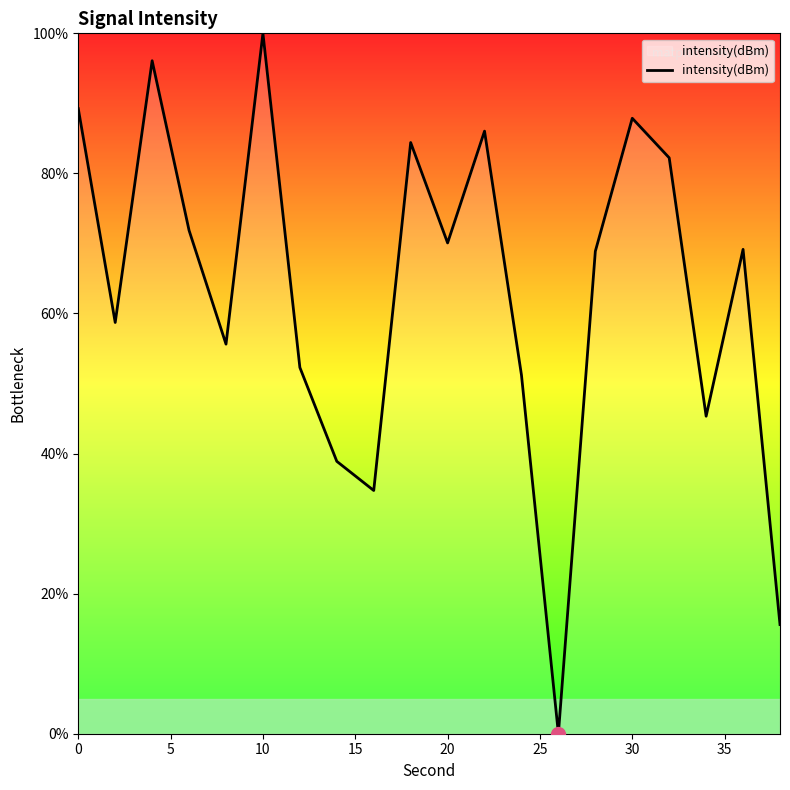

What is the maximum value shown in the chart?

100.0